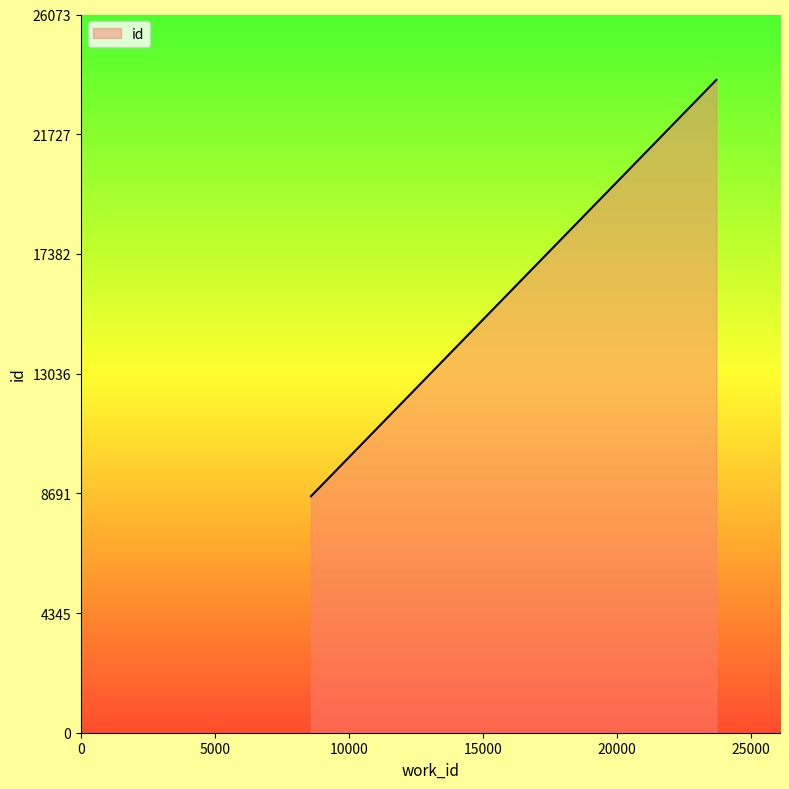

True or false: the data has more than 1 interior local peaks.

False